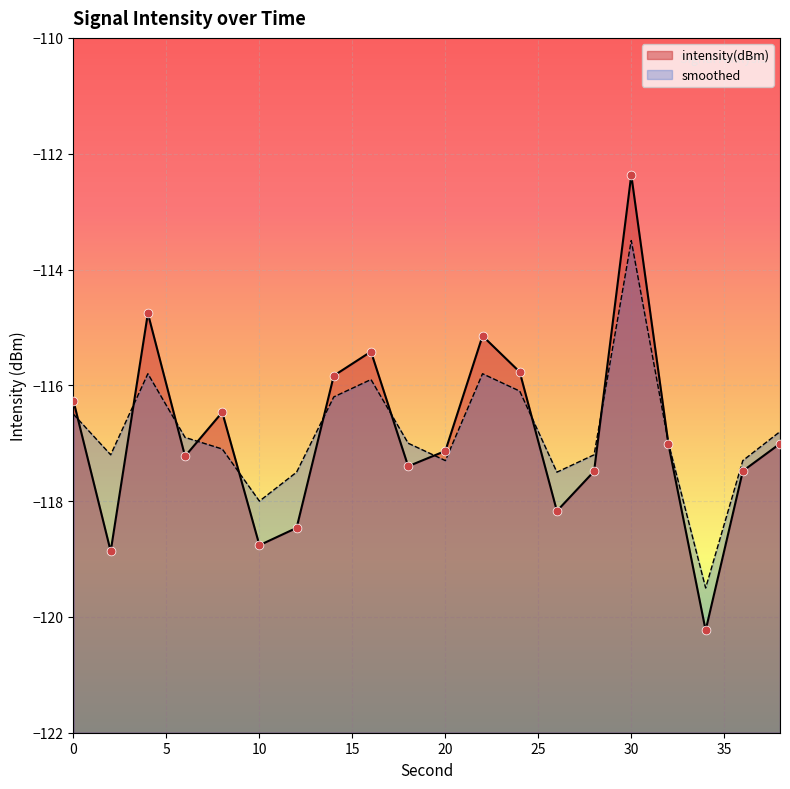

Which series contains the highest Y value?

intensity(dBm)